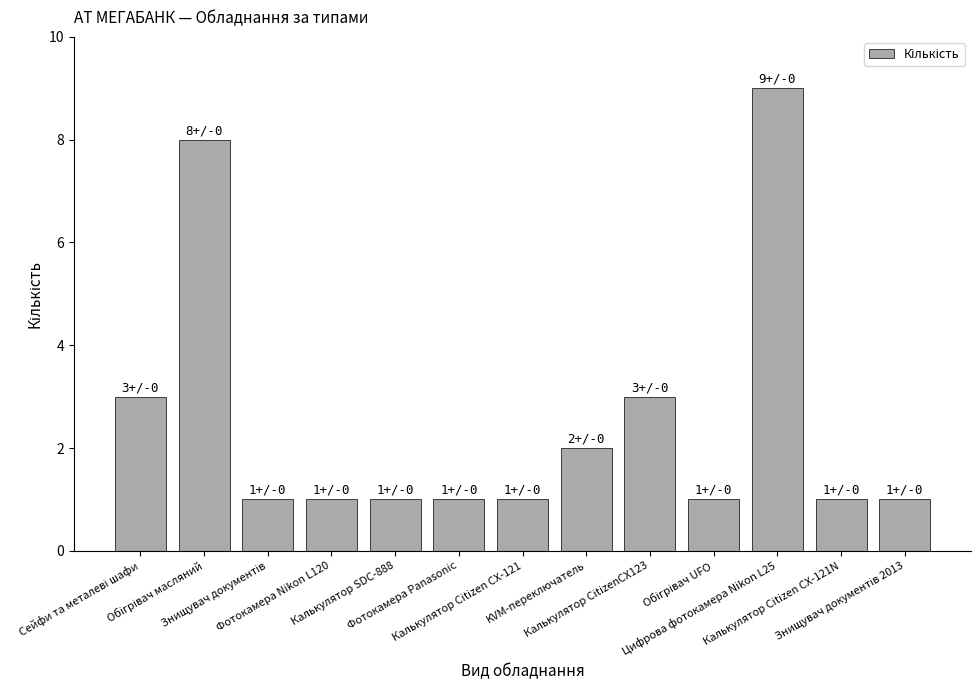

Are the bars grouped side by side (vs. stacked)?

No